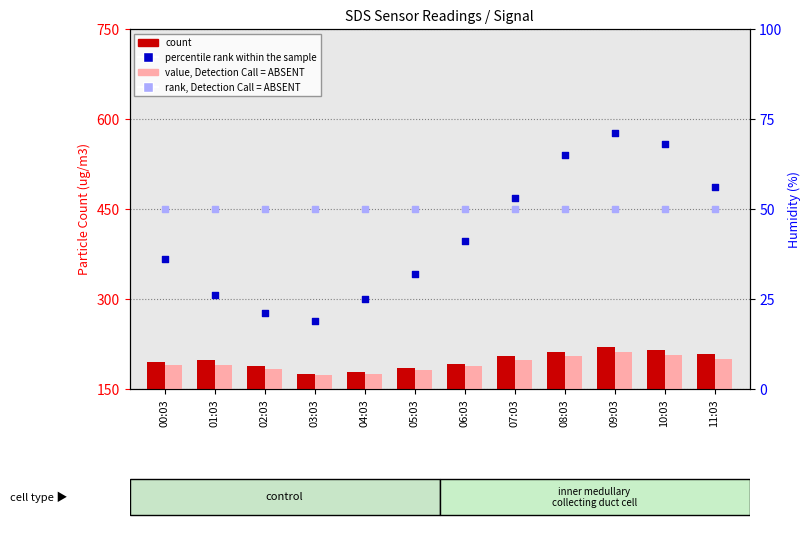

At which category is the sum across all series the highest?

09:03